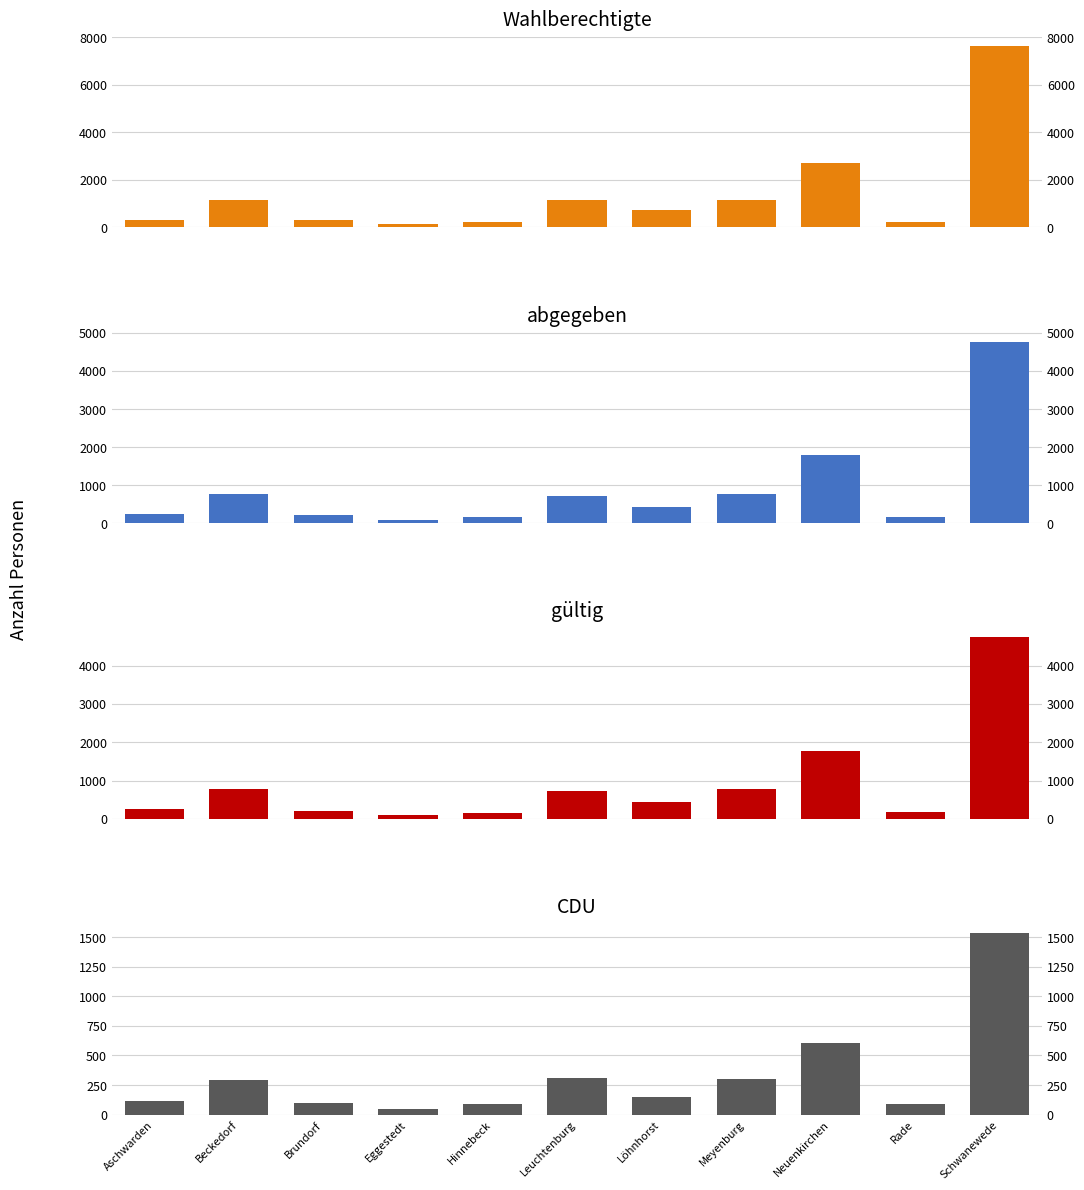

List the series in order of their peak value, highest first.

Wahlberechtigte, abgegeben, gültig, CDU